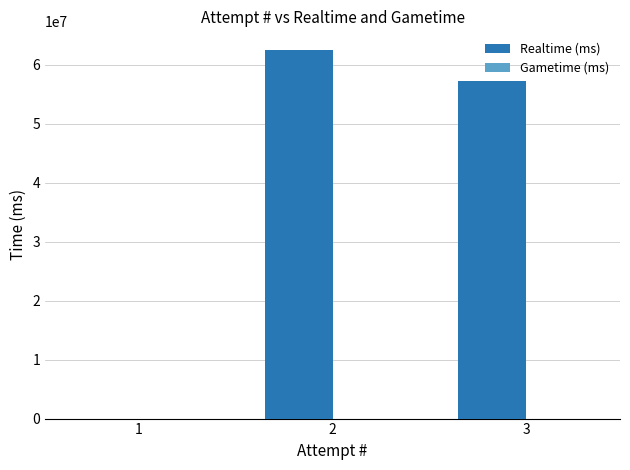

The value at 2 is 62532405. True or false?

True